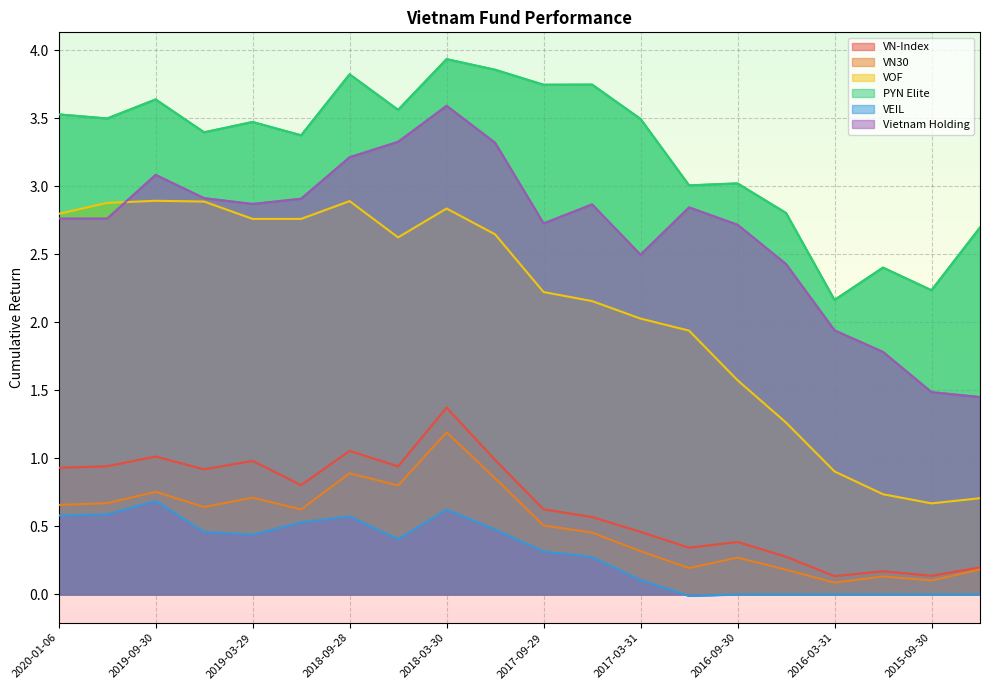

Which label corresponds to the largest value in the chart?

2018-03-30